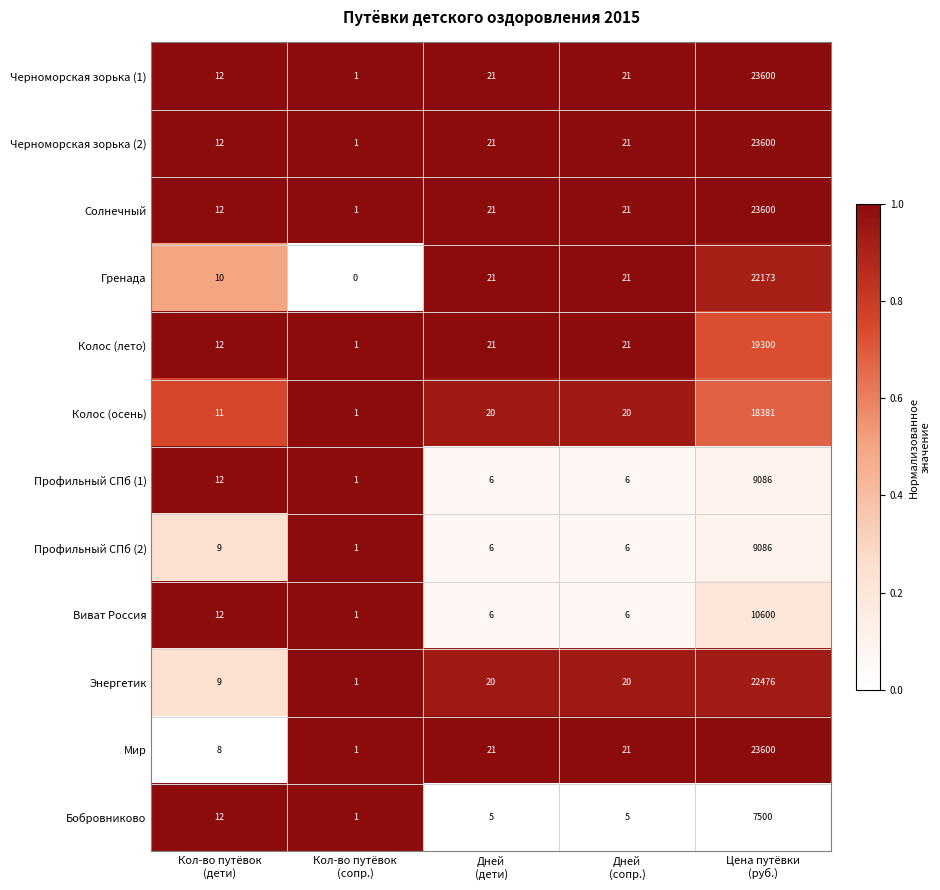

What is the difference between the highest and lowest values at Кол-во путёвок
(сопр.)?

1